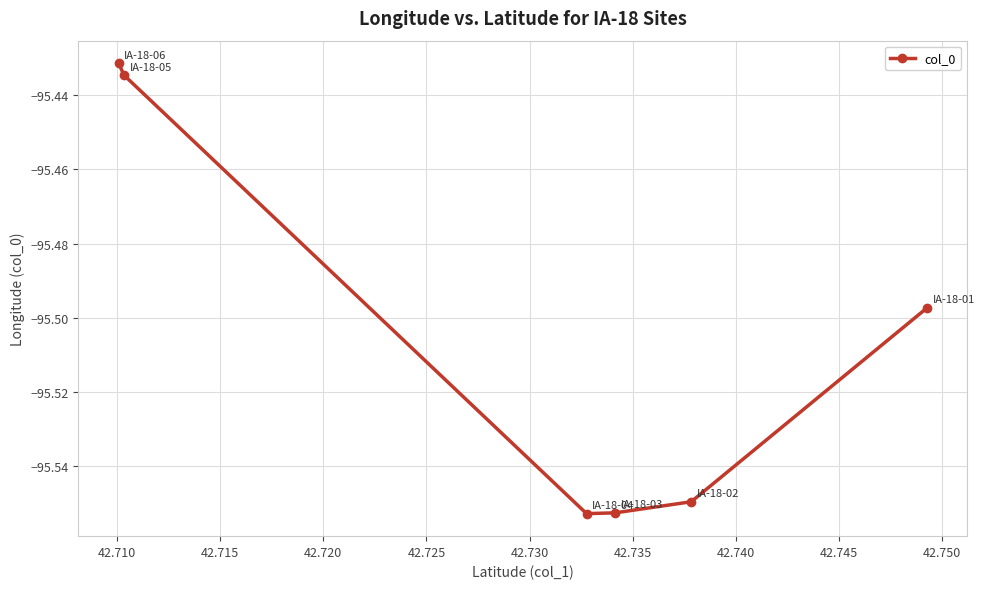

How many lines are shown in the chart?

1